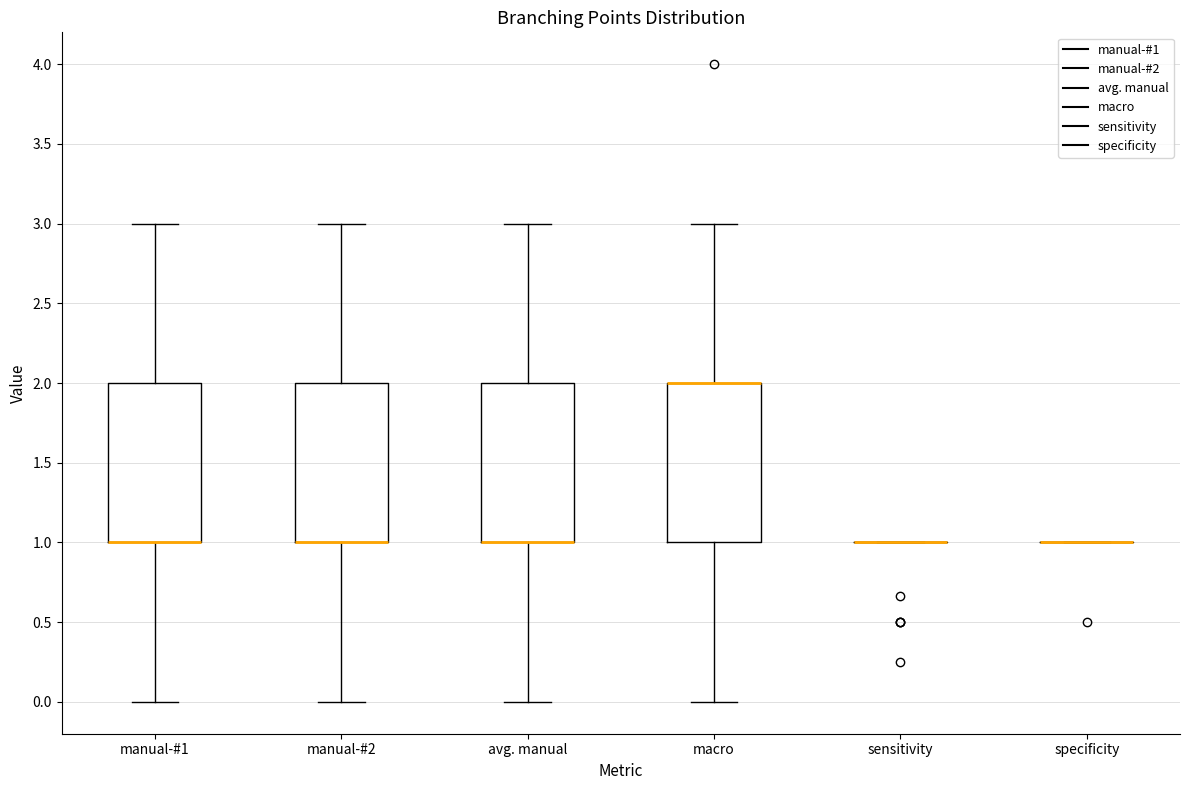

Reading left to right, transcribe this box plot: for each box, give where its median line is, the range the box spans, and where its two whiskers end, as read against the y-axis. The values are not printed on the chart, so give them approximately, as read against the axis.

manual-#1: median 1 (drawn on the box's lower edge), box 1 to 2, whiskers 0 to 3
manual-#2: median 1 (drawn on the box's lower edge), box 1 to 2, whiskers 0 to 3
avg. manual: median 1 (drawn on the box's lower edge), box 1 to 2, whiskers 0 to 3
macro: median 2 (drawn on the box's upper edge), box 1 to 2, whiskers 0 to 3
sensitivity: box collapsed to a line at 1, whiskers 1 to 1
specificity: box collapsed to a line at 1, whiskers 1 to 1